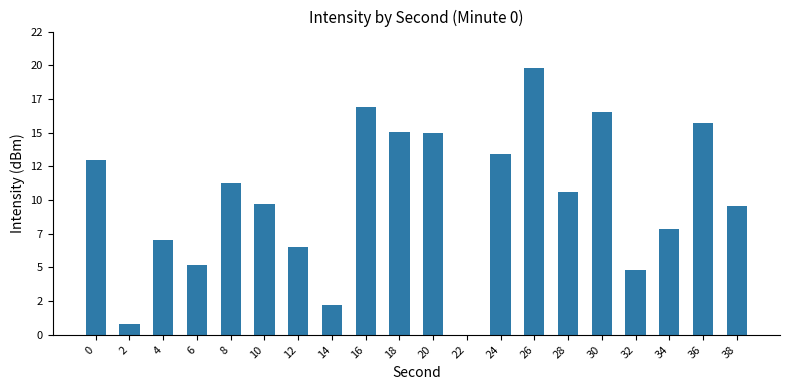

The chart shows a value of 3.9 at 36. True or false?

False